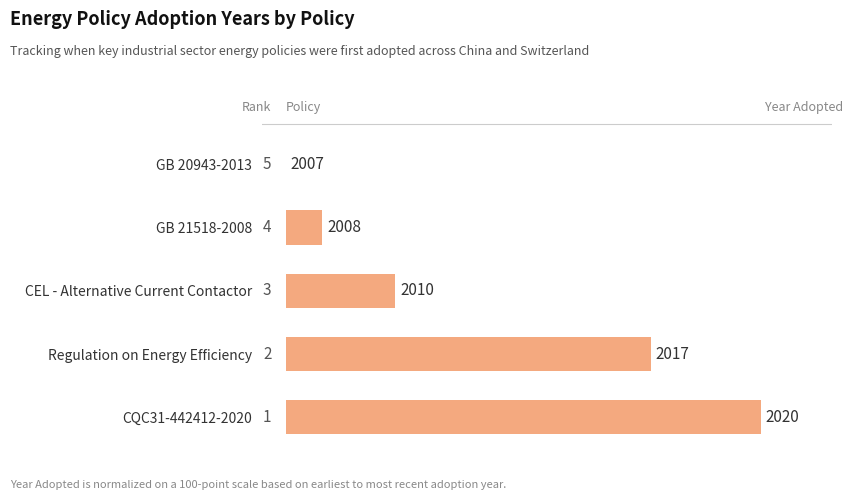

What is the difference between the maximum and minimum values?

100.0